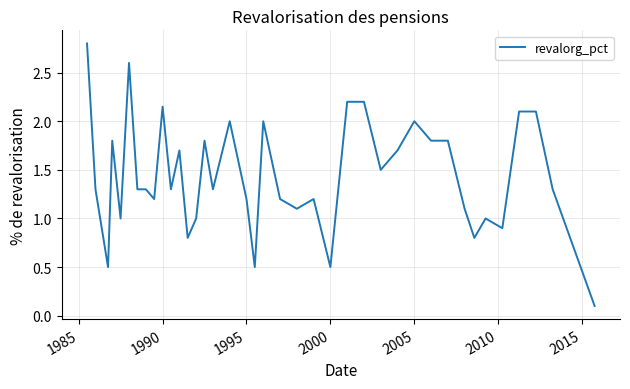

What is the difference between the maximum and minimum values?

2.7